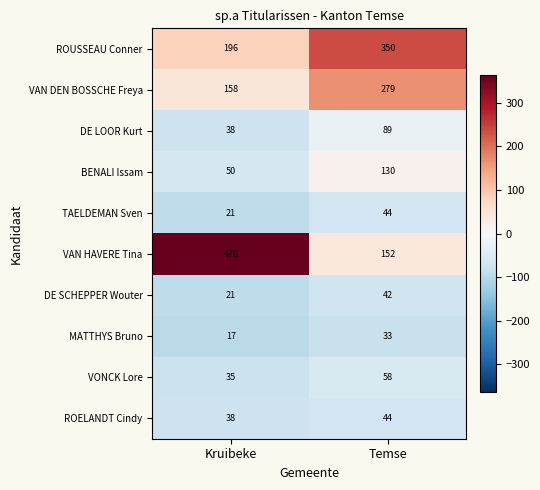

What is the sum of the DE SCHEPPER Wouter values at Kruibeke and Temse?

63